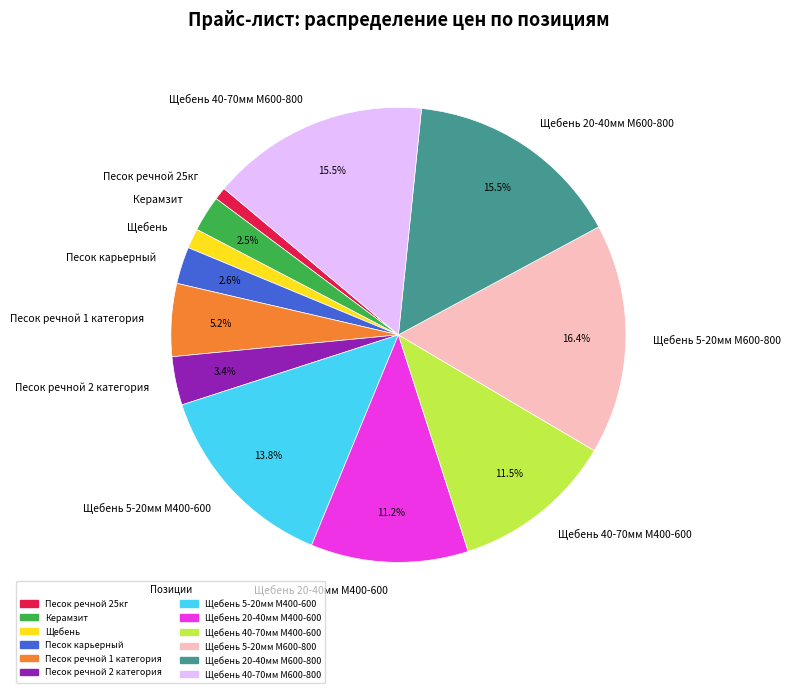

To the nearest percent, what is the combined percentage of Щебень 40-70мм М600-800 and Песок речной 1 категория?

21%